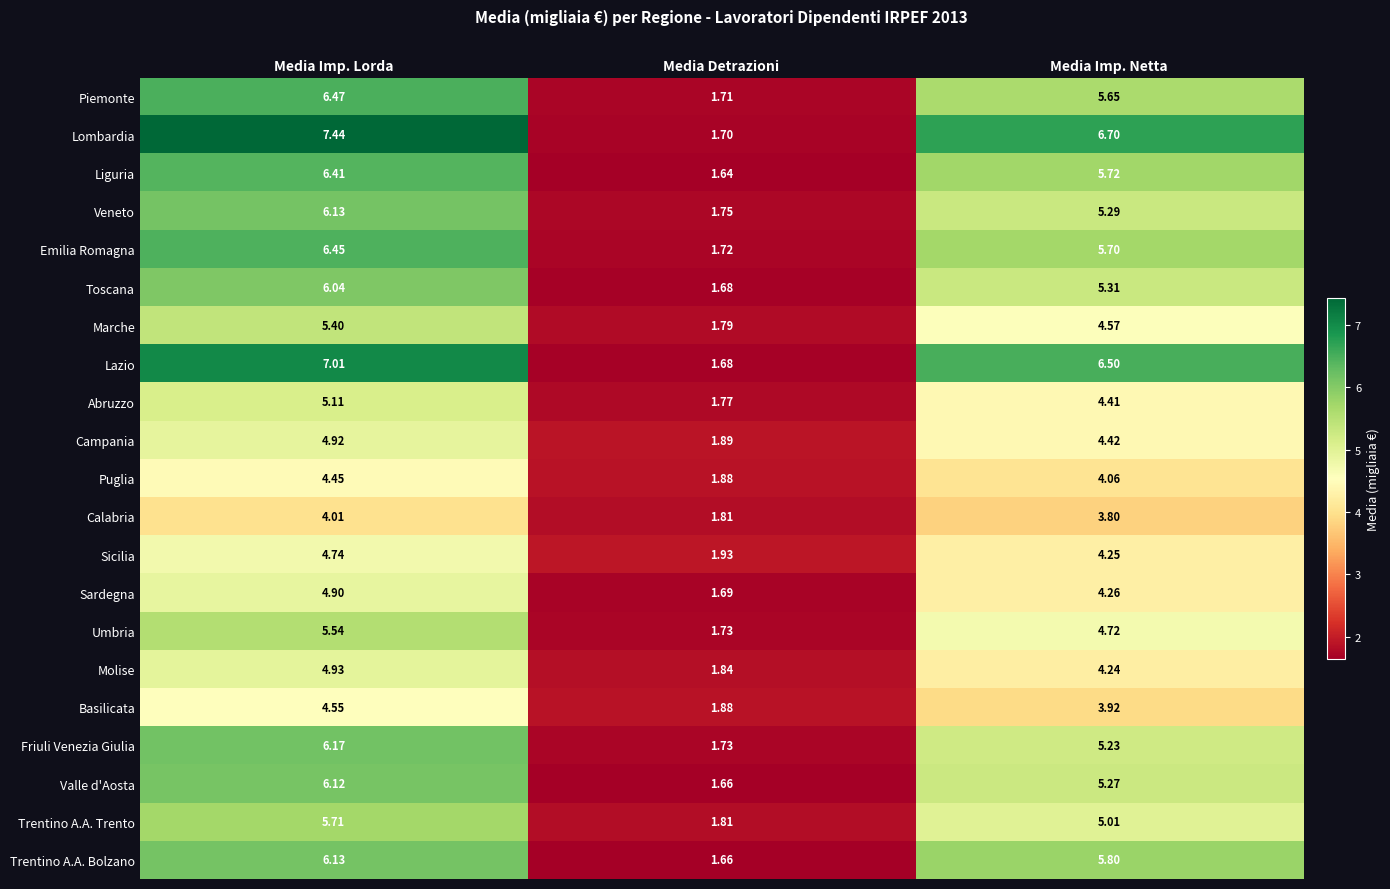

Rank the categories by Friuli Venezia Giulia value from highest to lowest.

Media Imp. Lorda, Media Imp. Netta, Media Detrazioni